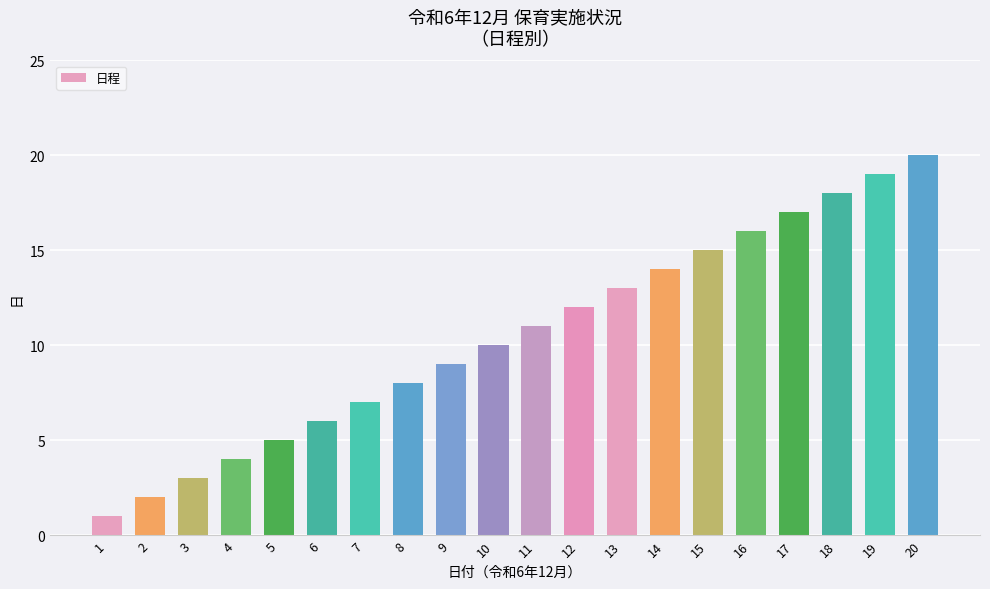

What is the sum of all values?

210